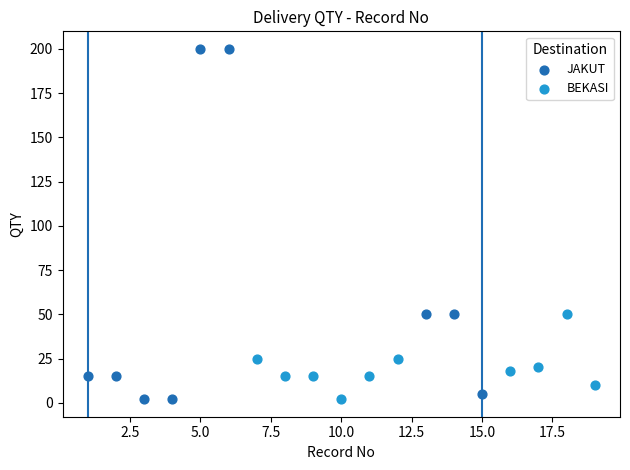

Which series contains the highest Y value?

JAKUT